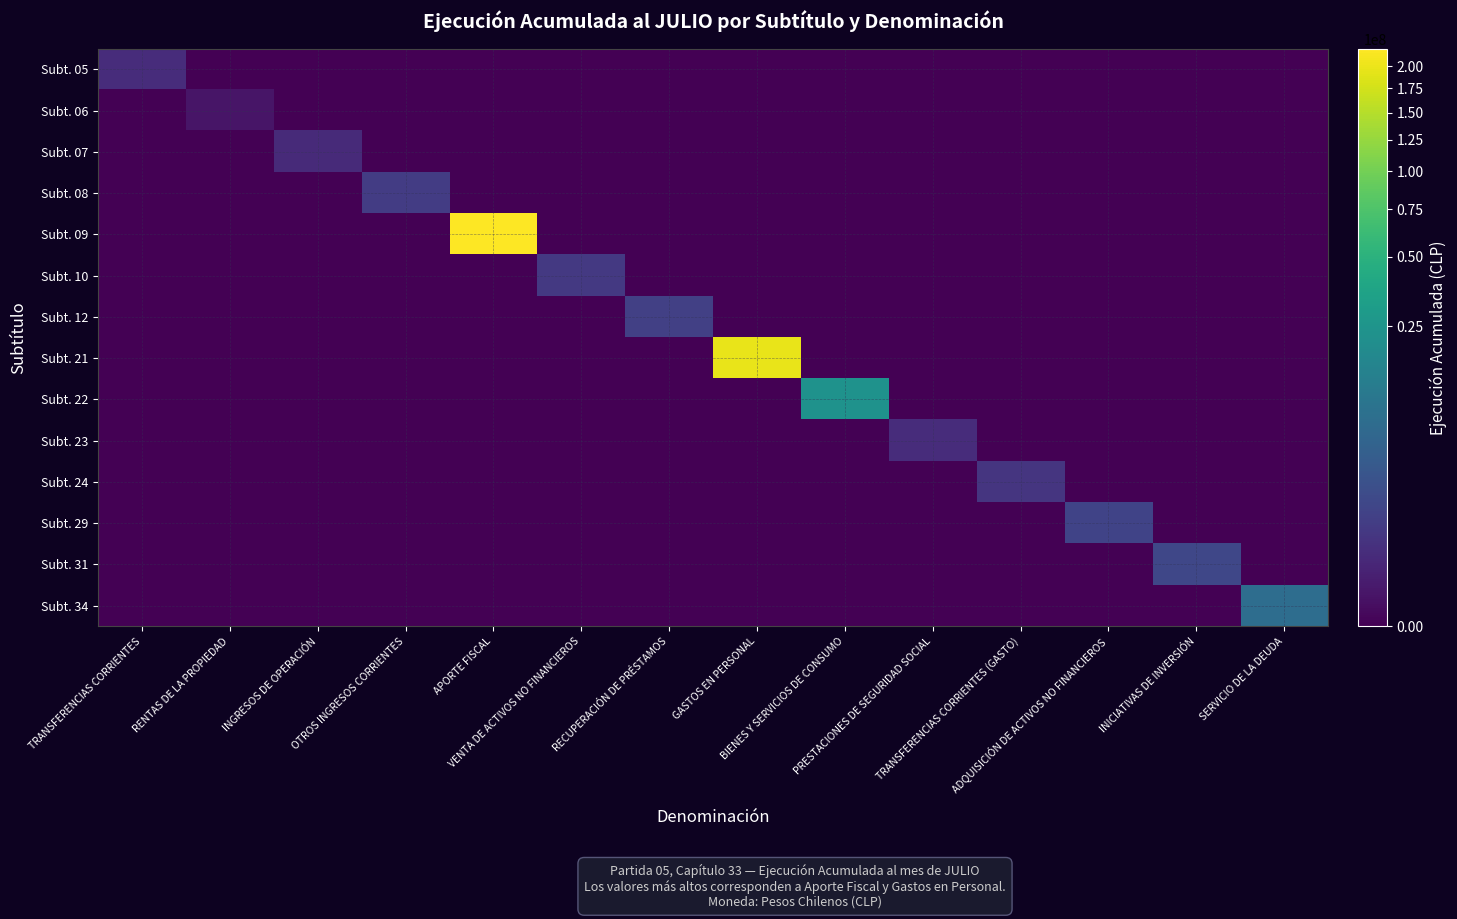

Which series changed the most between INGRESOS DE OPERACIÓN and APORTE FISCAL?

Subt. 09